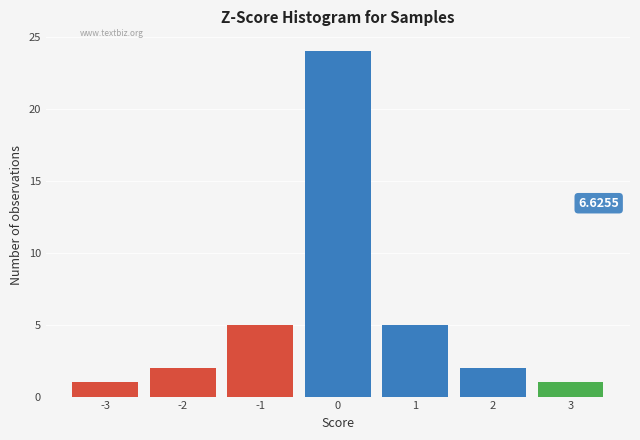

Which range on the x-axis has the tallest bar?

-0.5 to 0.5